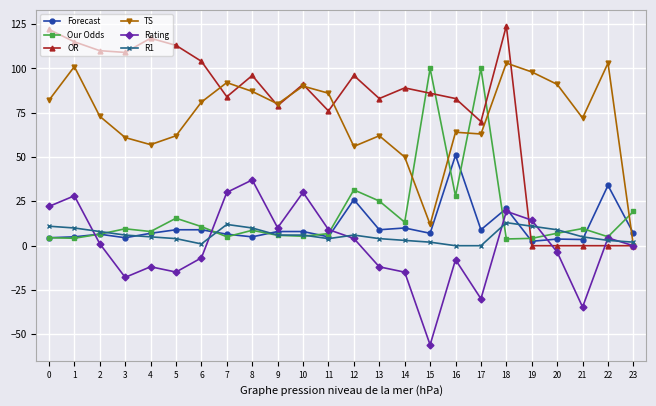

Between which two adjacent categories do Forecast and TS first intersect?

22 and 23